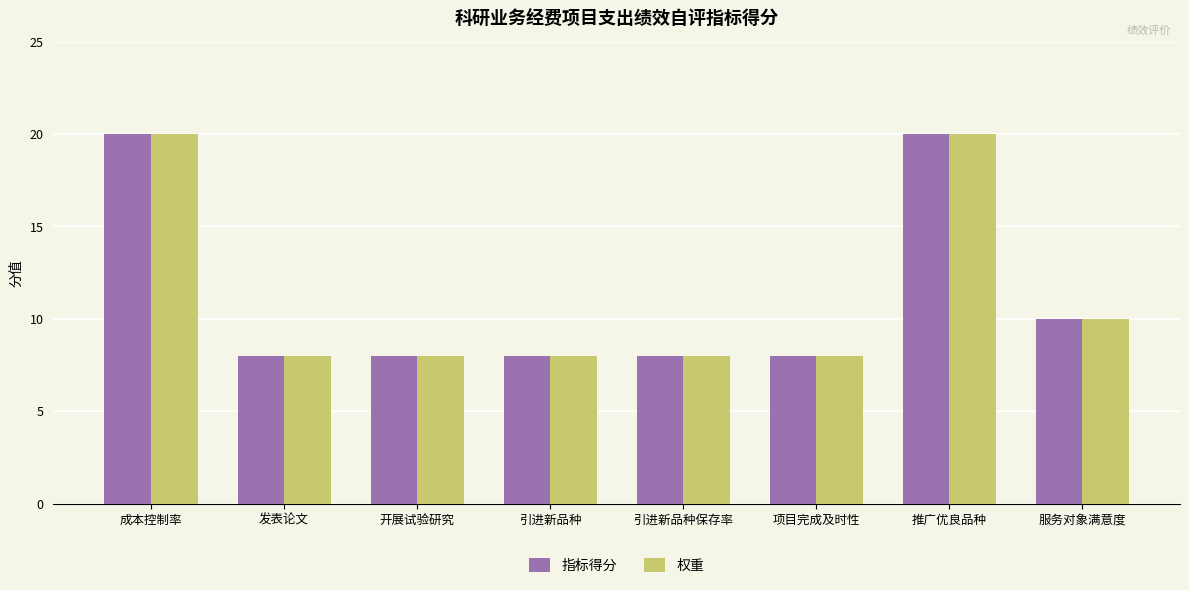

Is it true that 指标得分 equals 4 at 发表论文?

False